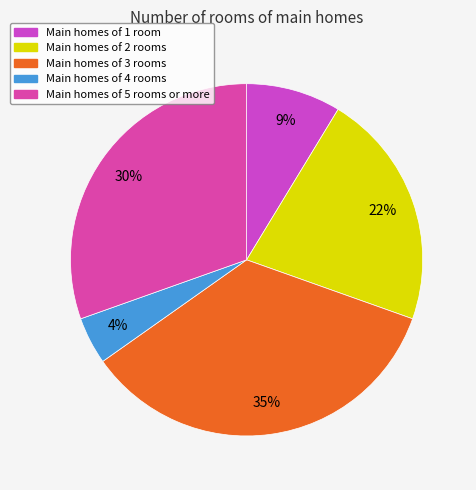

Count the number of slices in the pie.

5